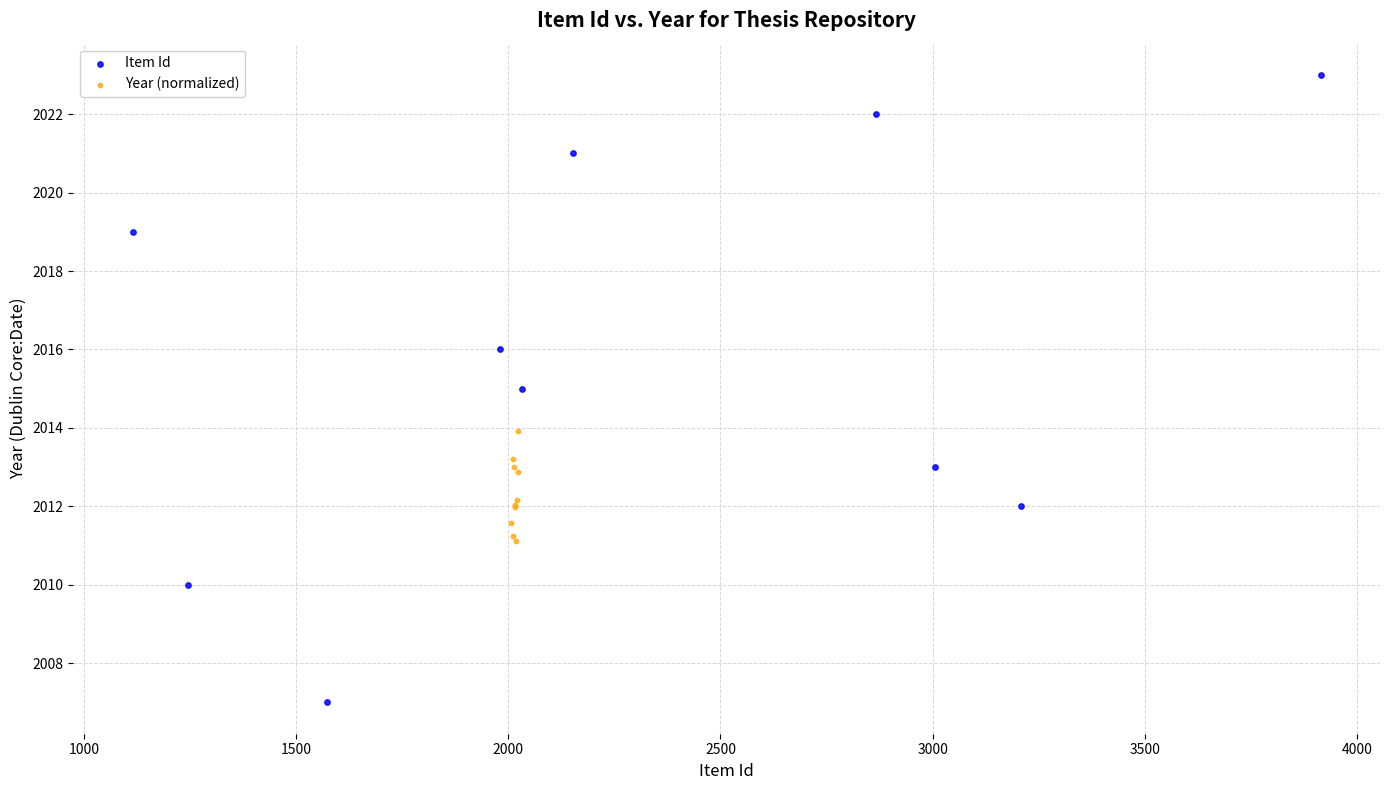

Which series contains the lowest Y value?

Item Id